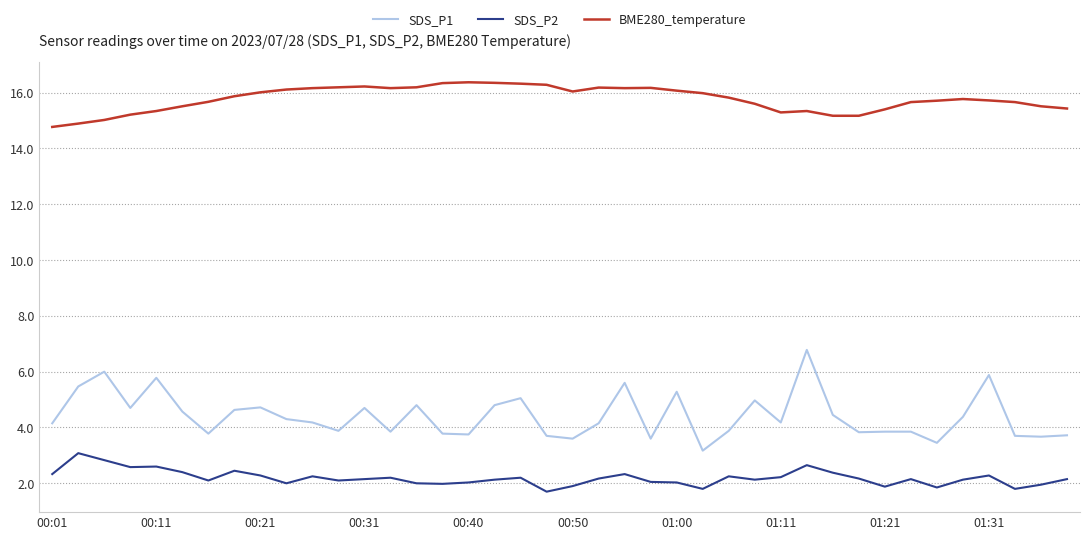

What is the lowest value of the SDS_P2 series?

1.7